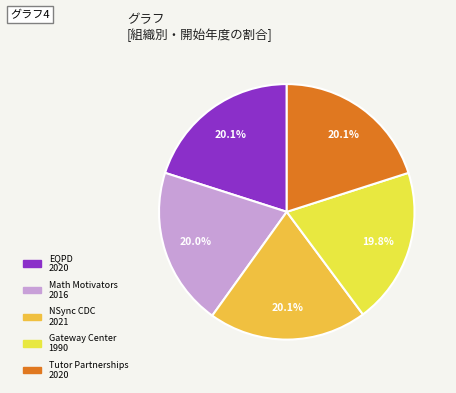

How many segments does this pie chart have?

5